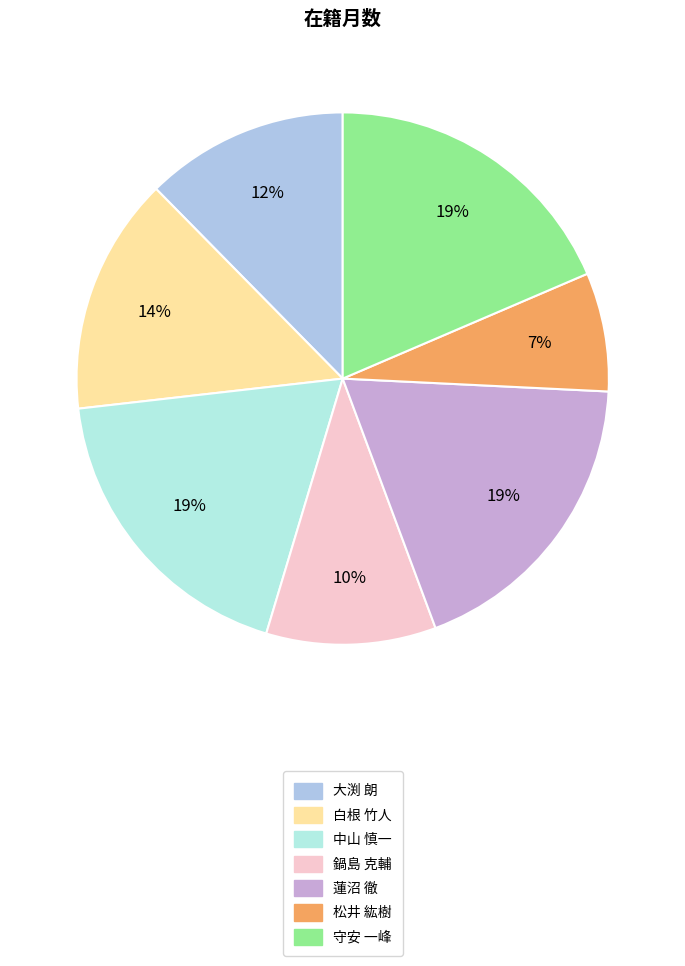

Combined, do 蓮沼 徹 and 守安 一峰 account for over 50%?

No